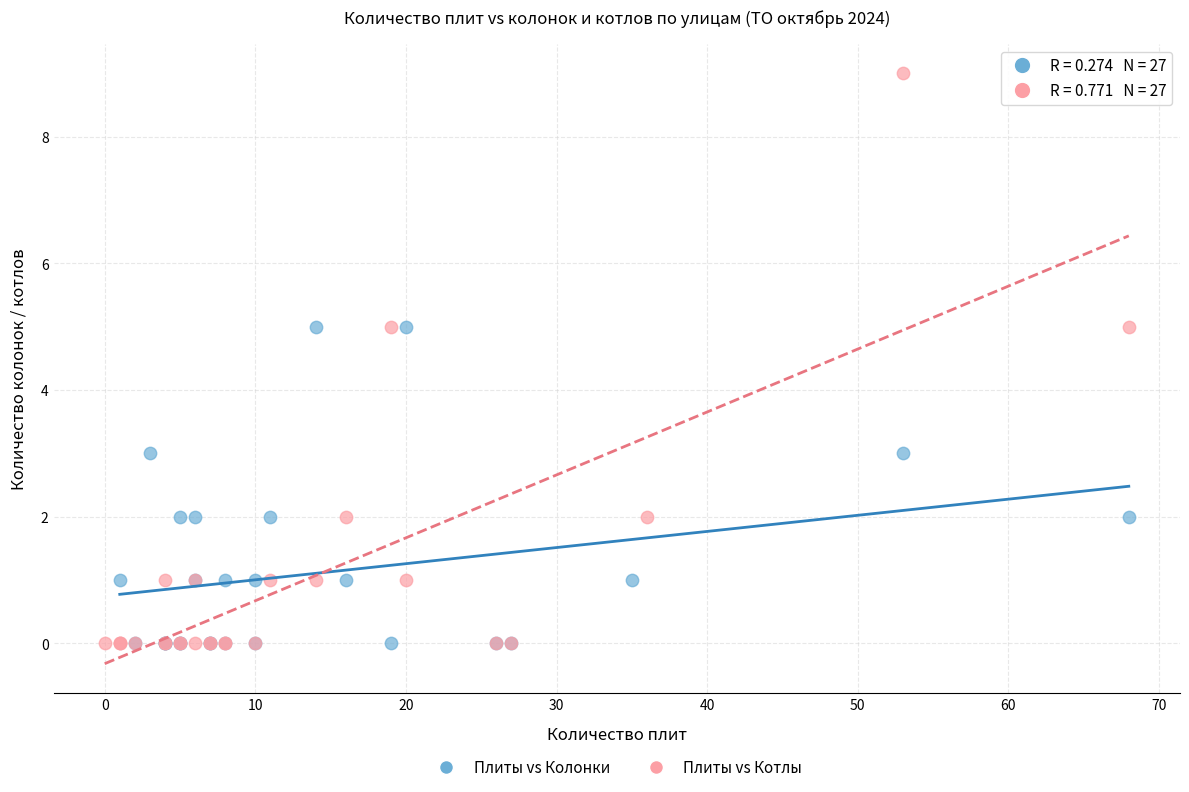

Which series has the widest spread of Y values?

Плиты vs Котлы